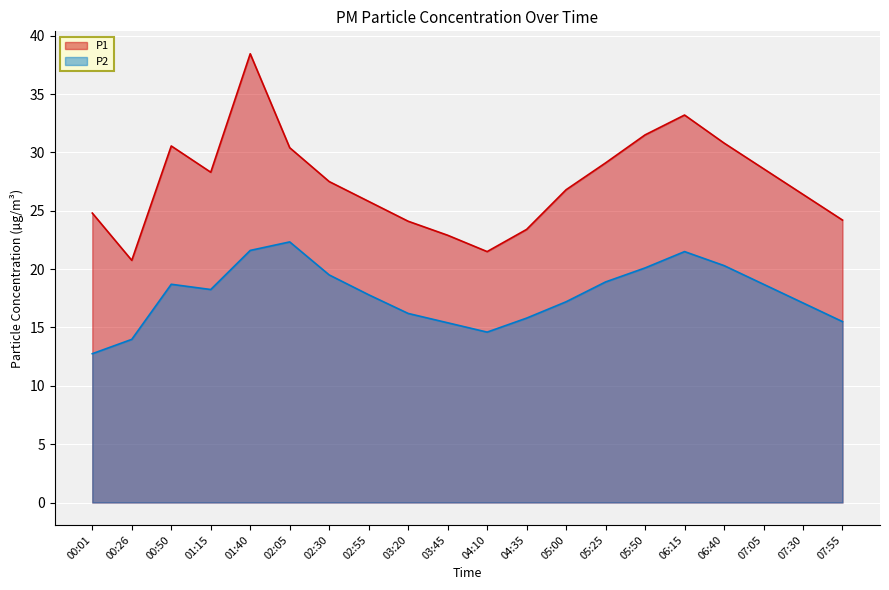

What is the highest value of the P1 series?

38.5